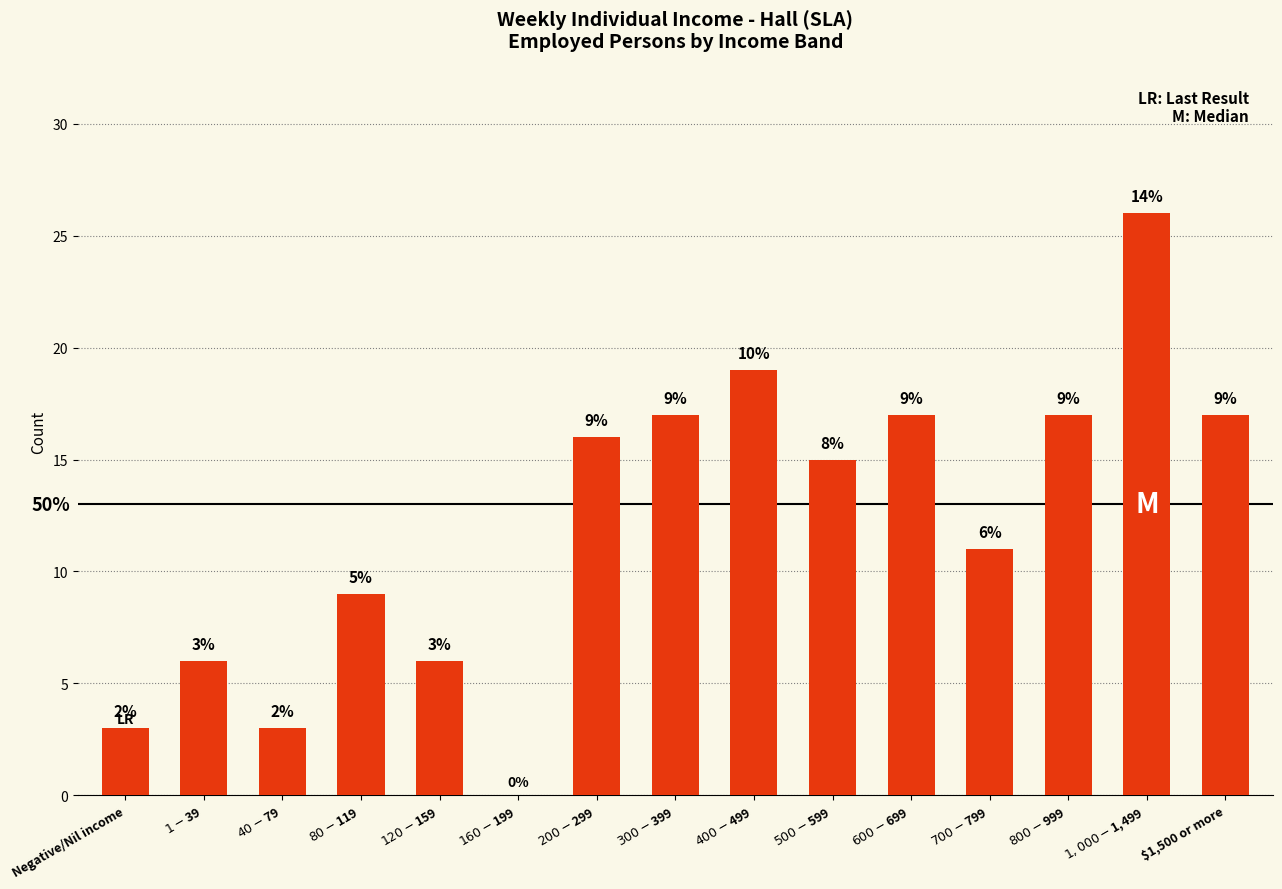

How many series are shown in this chart?

1